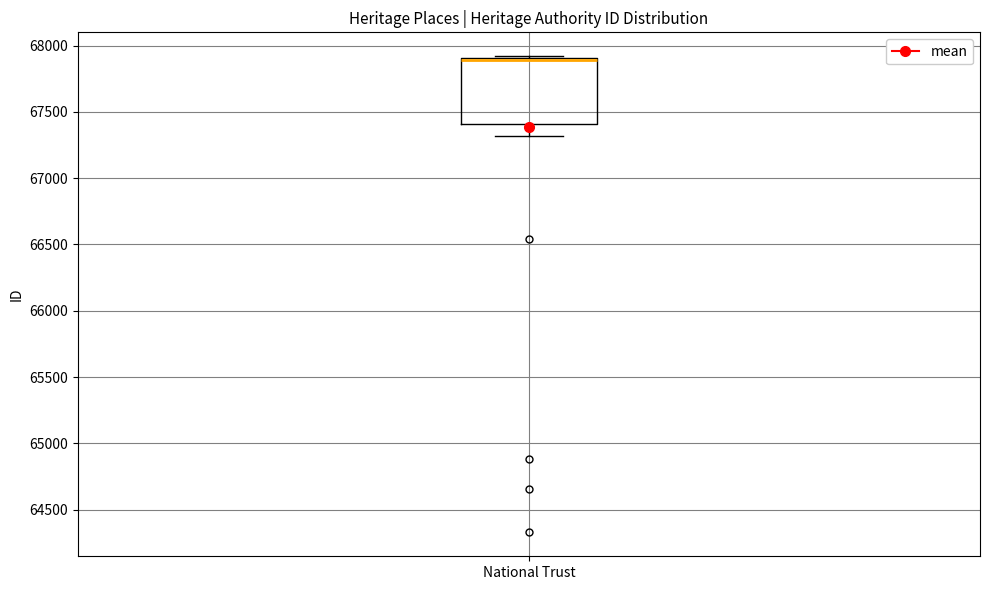

Where is the upper edge of the box for National Trust on the y-axis? The values are not printed on the chart, so give them approximately, as read against the axis.

67900